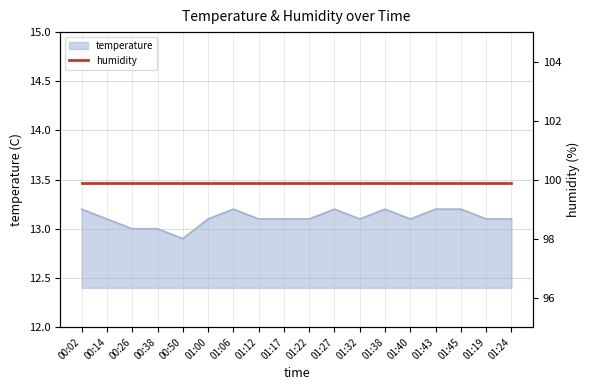

Where does the data first go above 13?

00:02